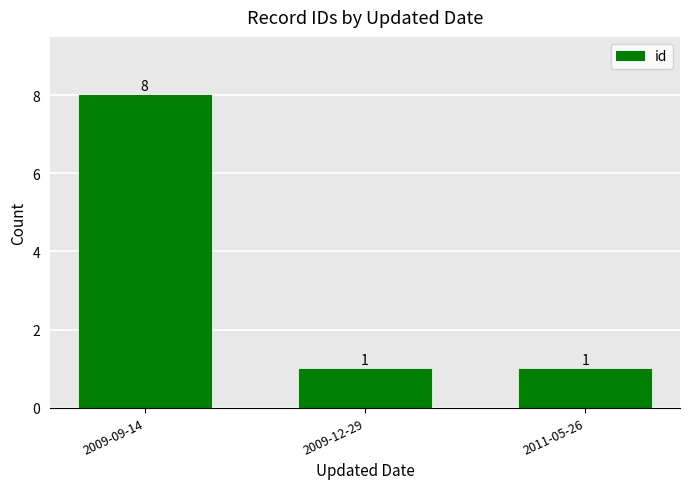

What is the label of the 1st bar from the right?

2011-05-26